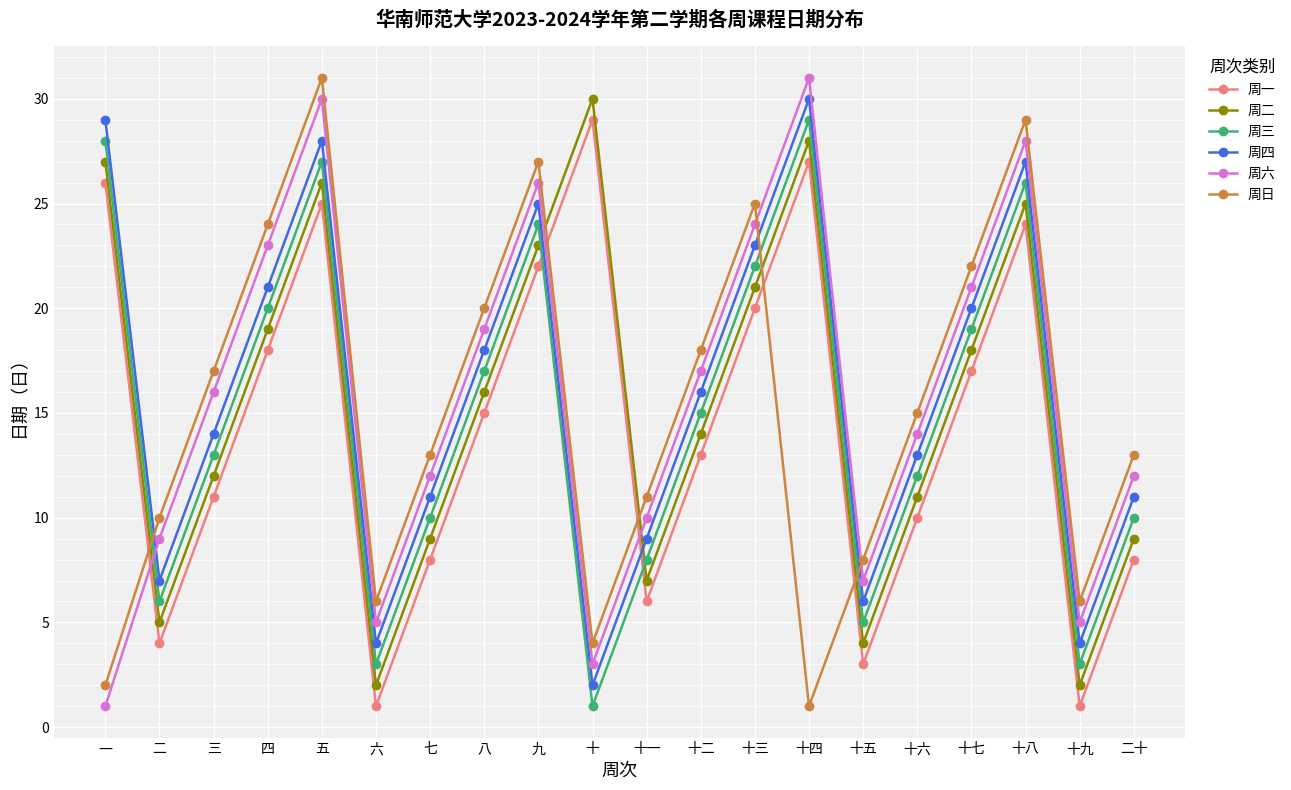

Which category has the highest value in the 周二 series?

十